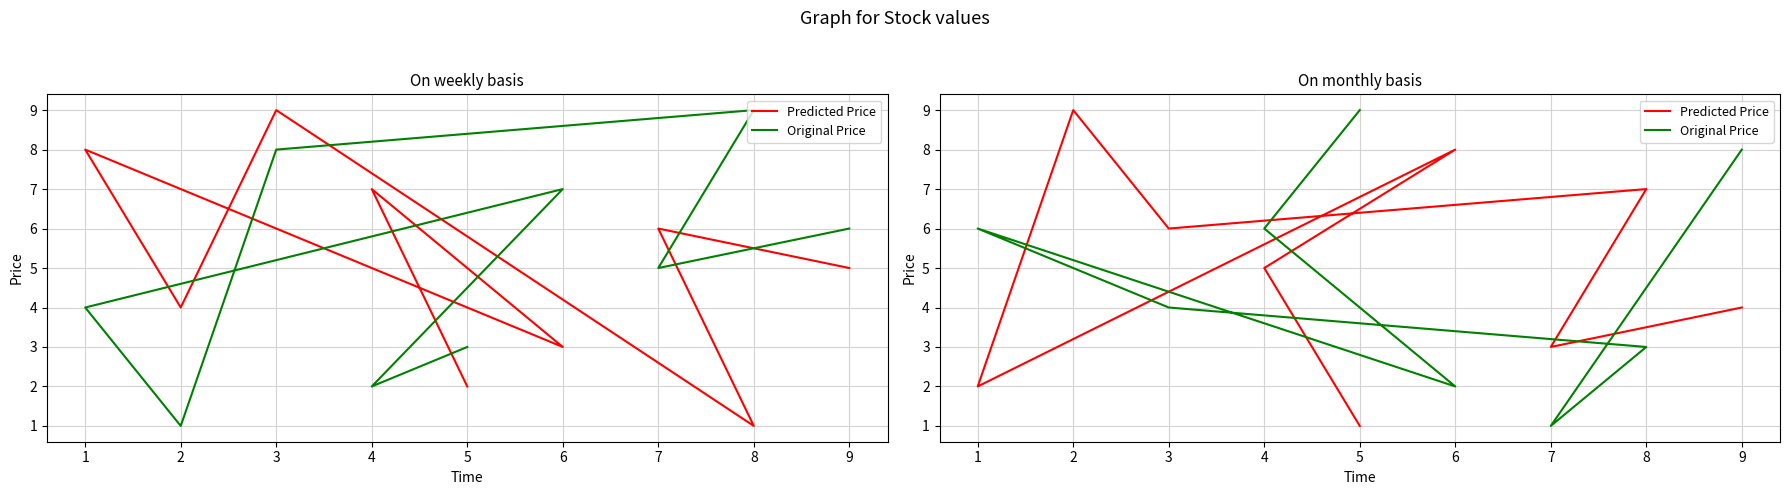

What is the maximum value for Predicted Price?

9